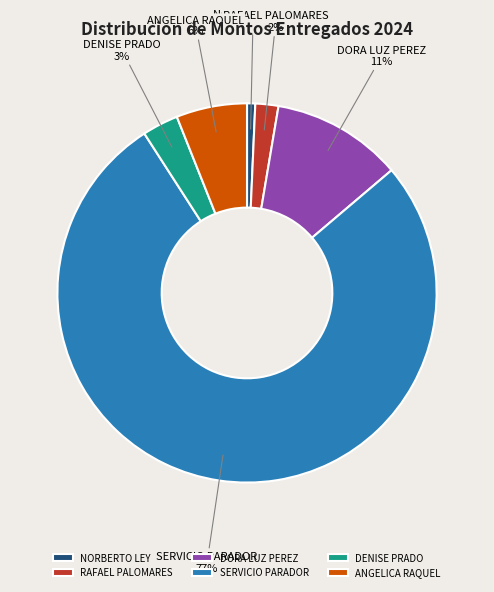

Do ANGELICA RAQUEL and SERVICIO PARADOR together represent more than half of the pie?

Yes